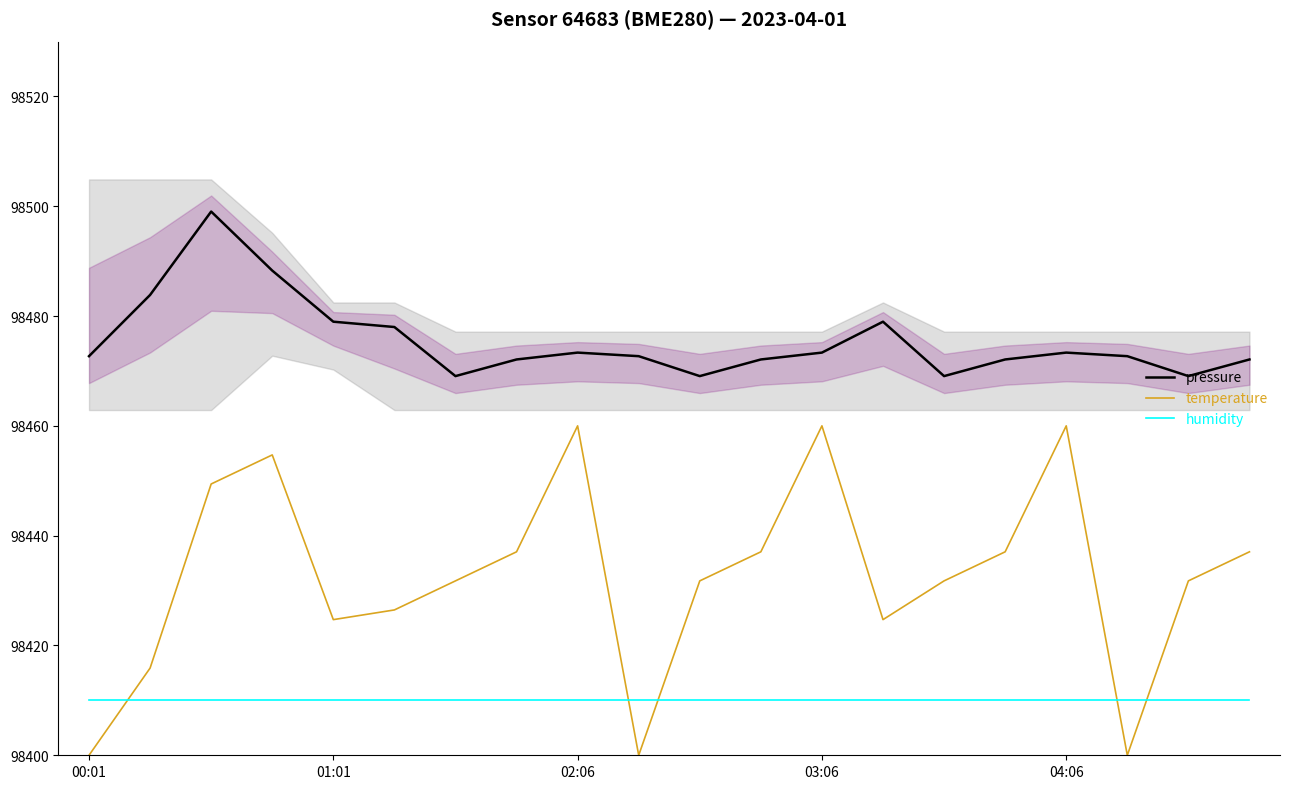

What is the value of the humidity point at the 13th from the left?

98410.0